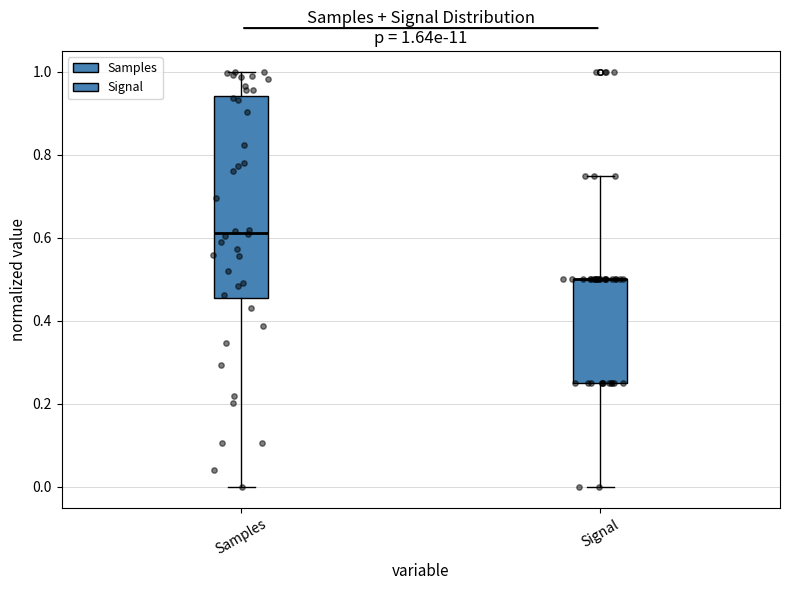

Which box is the tallest, from its lower edge to its upper edge?

Samples